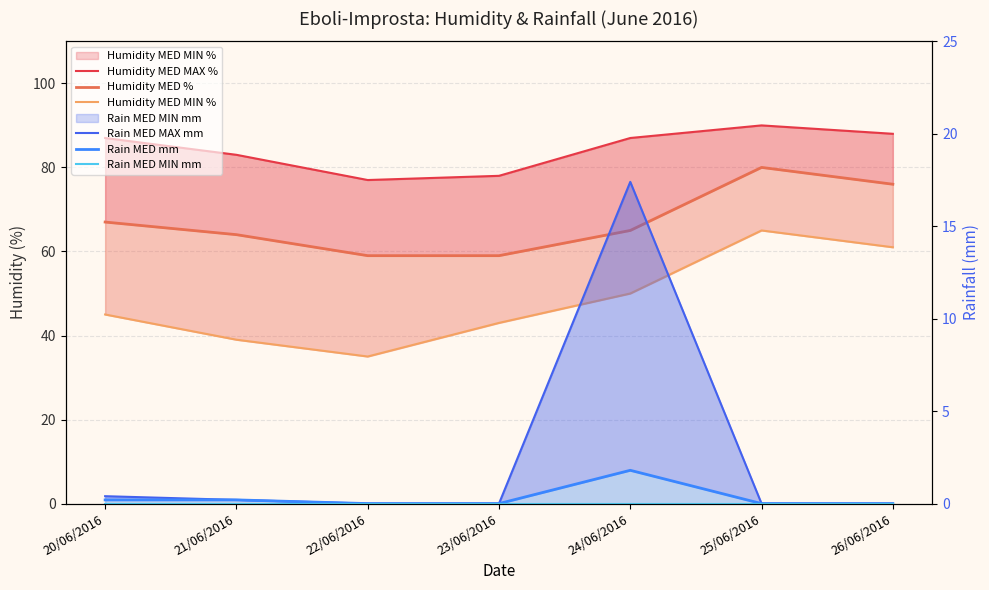

What is the sum of all Humidity MED MAX % values?

590.0